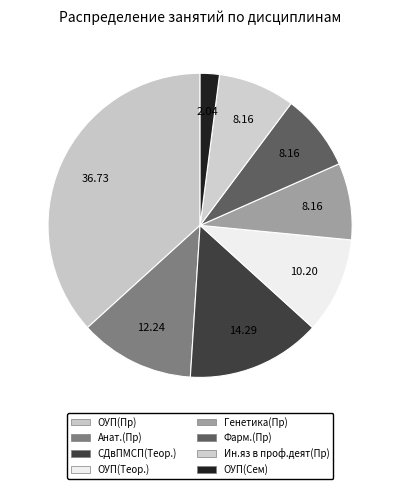

True or false: ОУП(Теор.) accounts for 2% of the total.

False